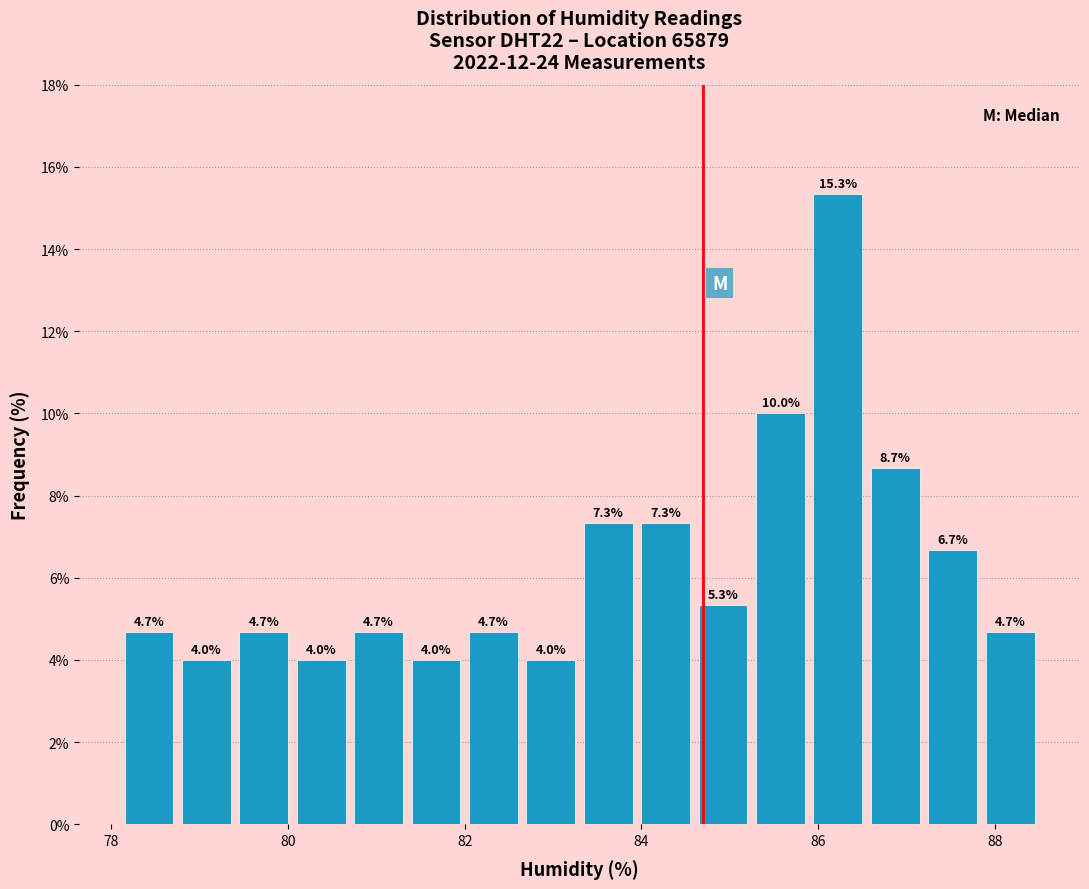

Around what value on the x-axis is the tallest bar? Give the approximate position of its centre, as read against the axis.

86.2